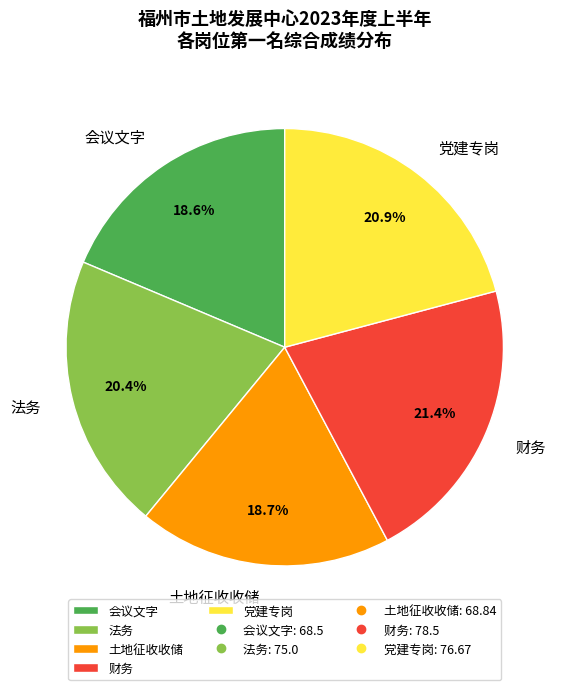

True or false: 财务 accounts for 21% of the total.

True